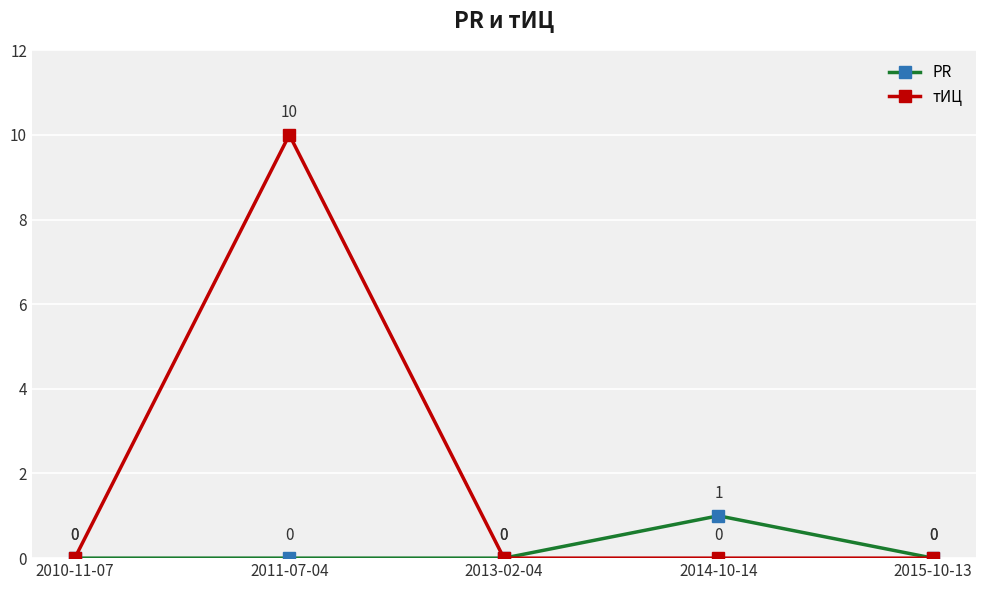

What are all the series names shown in the legend?

PR, тИЦ